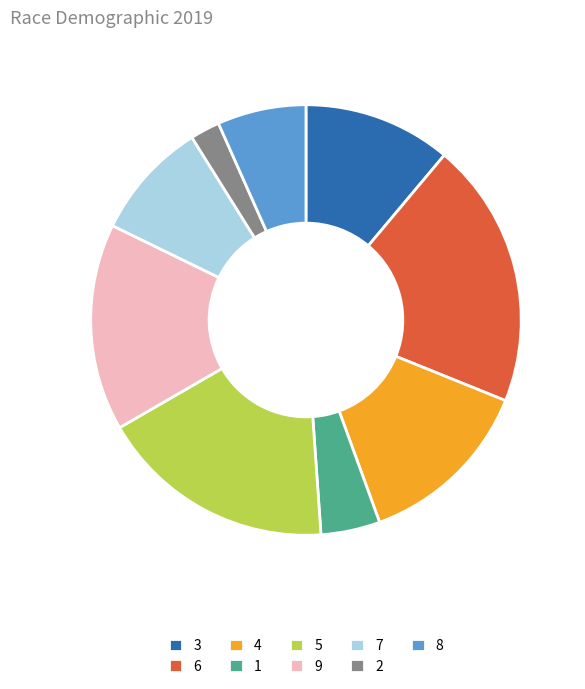

Is 1 the majority of the pie?

No